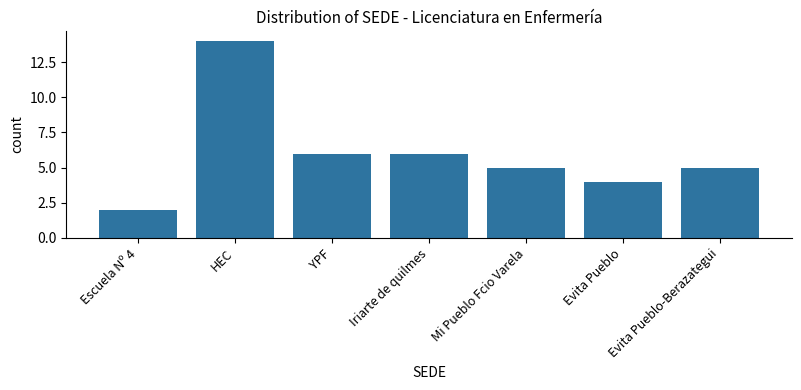

What is the maximum value shown in the chart?

14